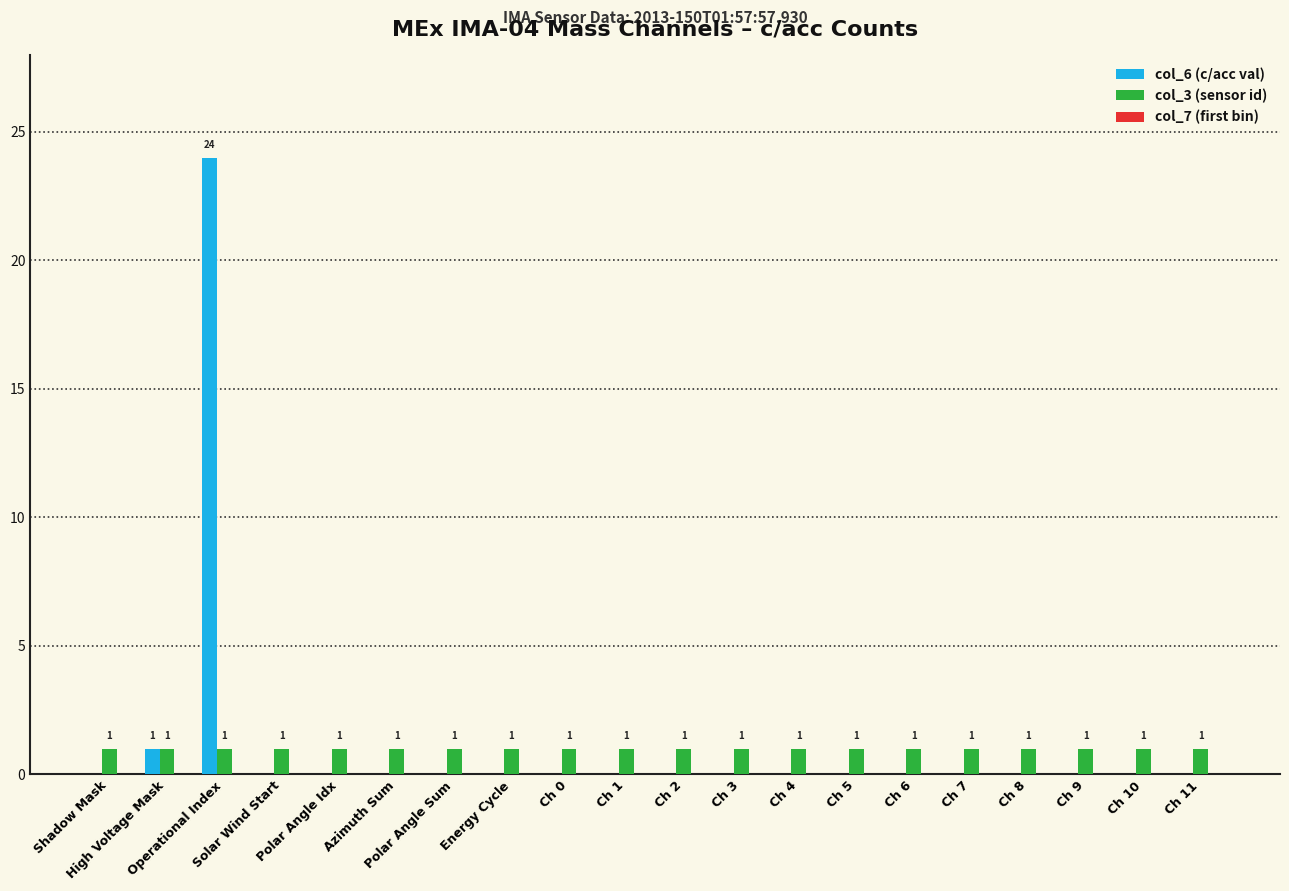

What is the greatest value displayed?

24